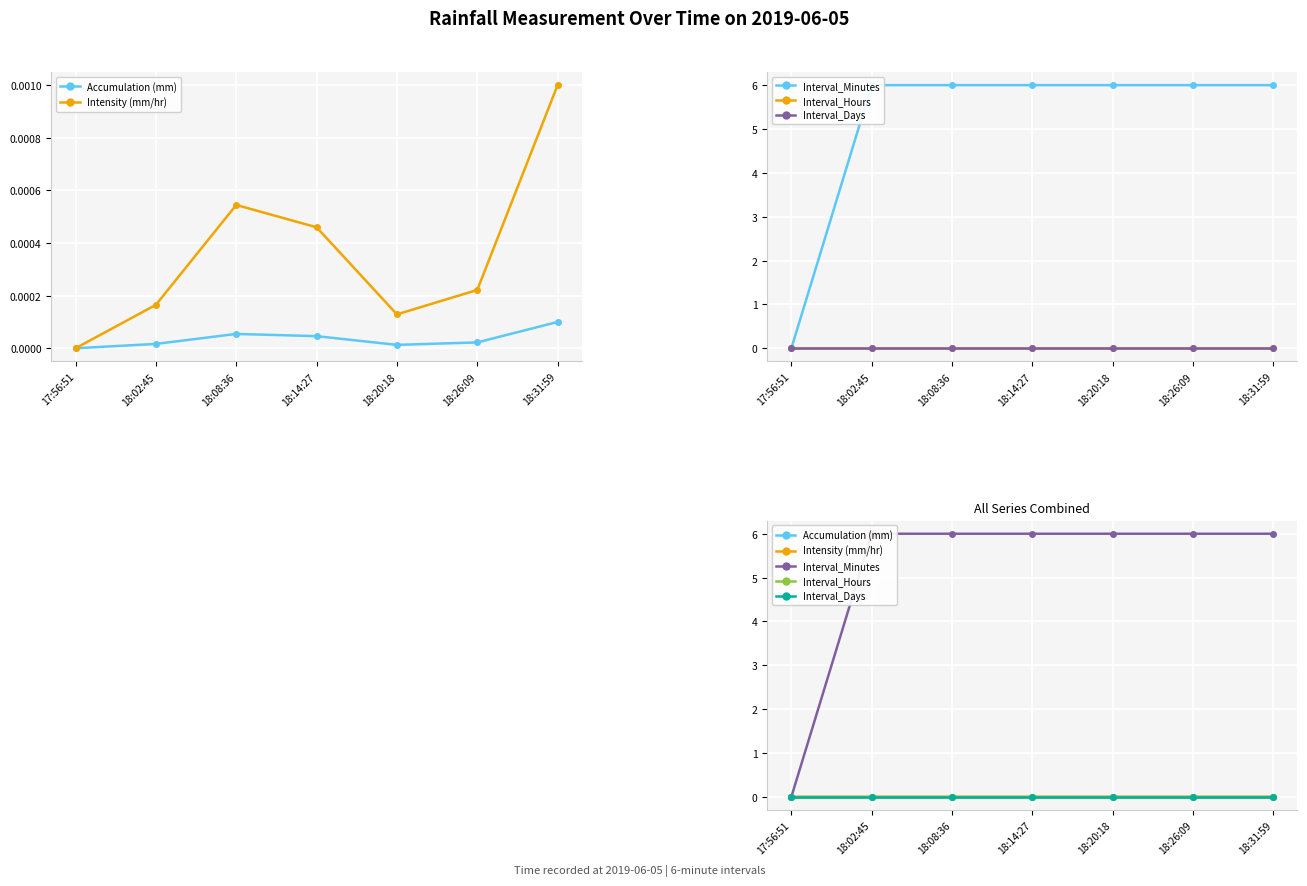

How many distinct data groups are displayed?

5